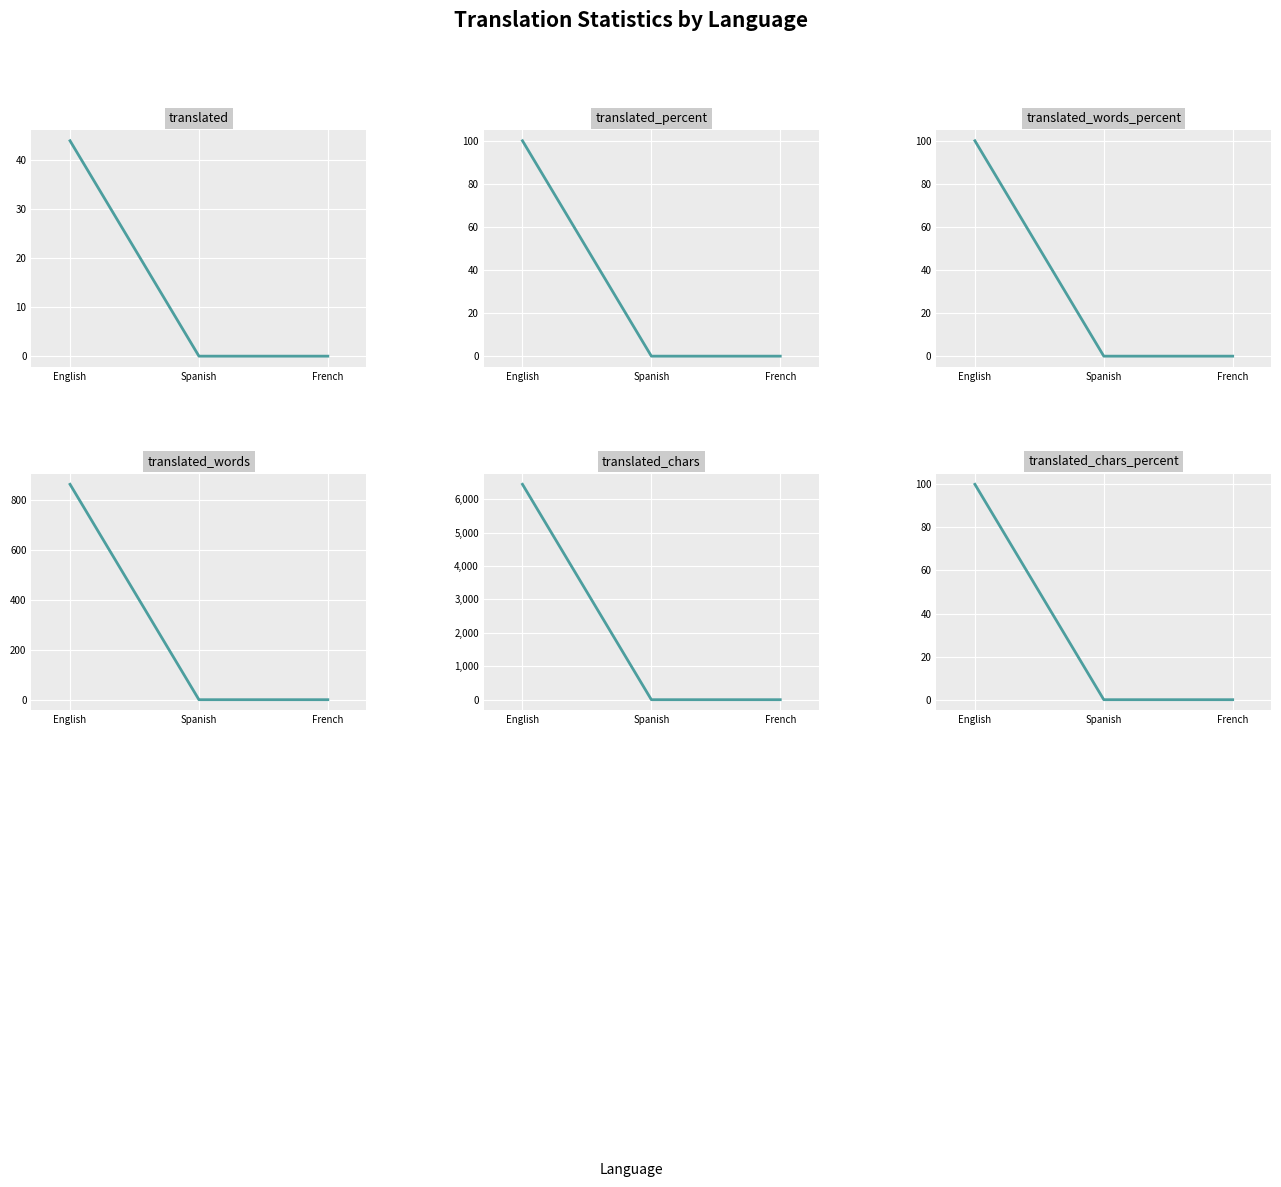

What is the sum of the translated_chars values at Spanish and English?

6445